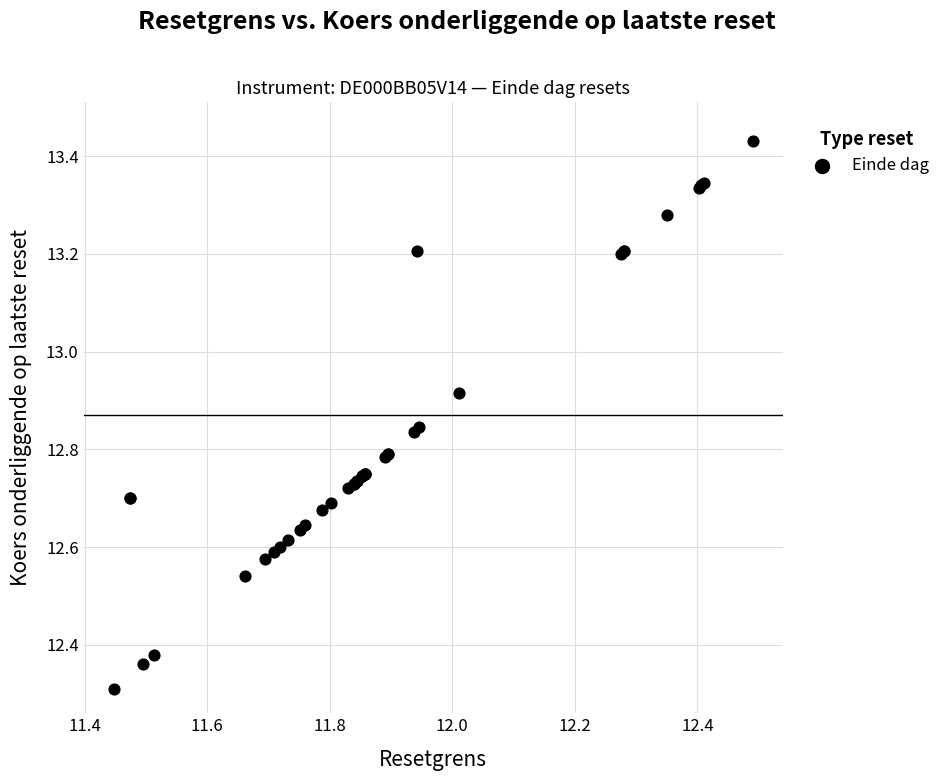

What Y value in the scatter plot is closest to 12?

12.3